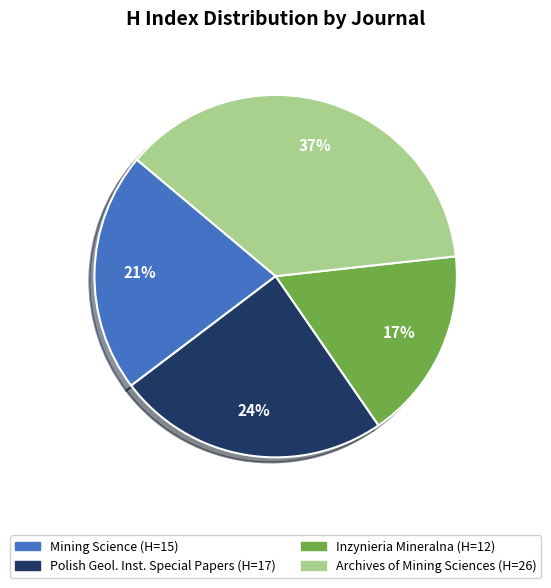

To the nearest percent, what is the average slice percentage?

25%